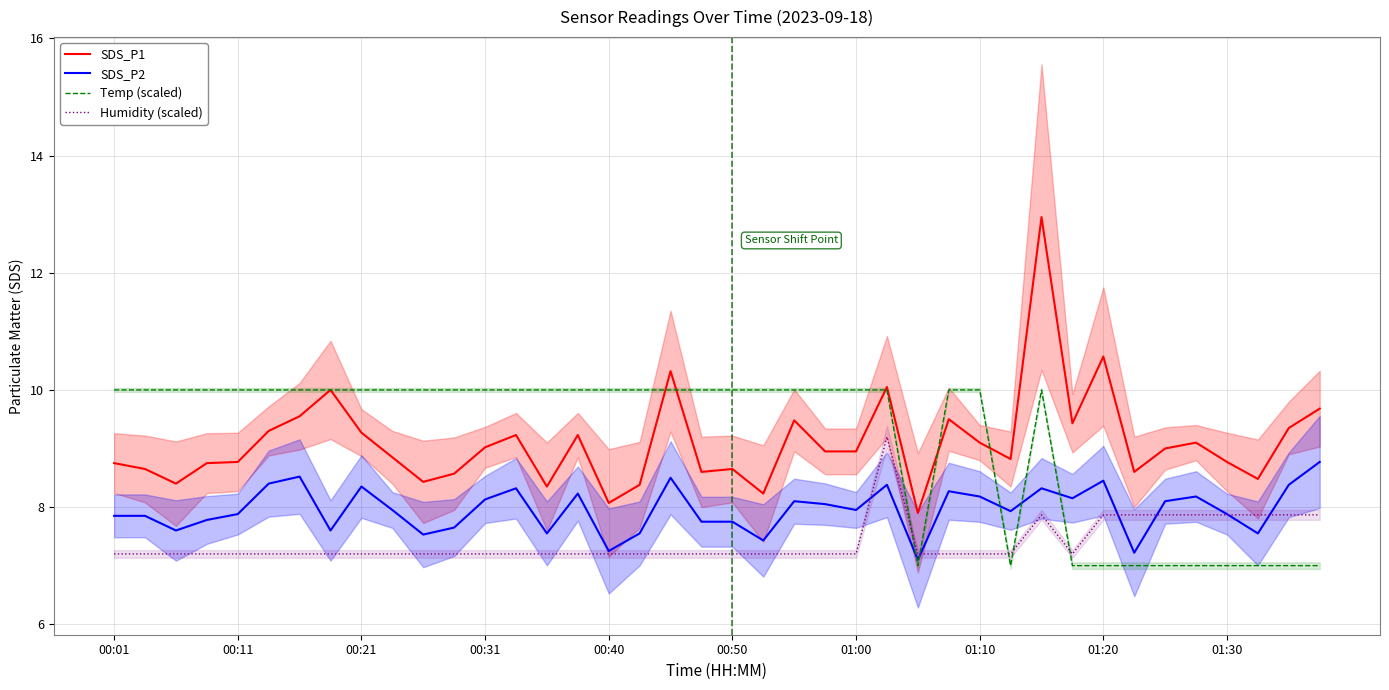

How many values in the Temp (scaled) series are below 9?

11